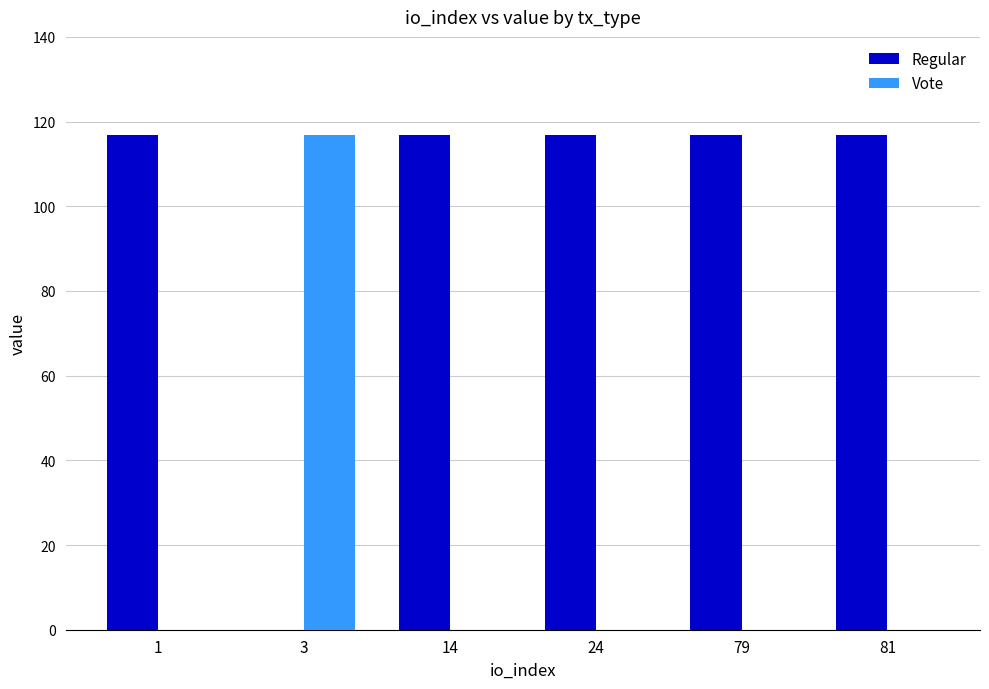

What is the sum of all Regular values?

583.9